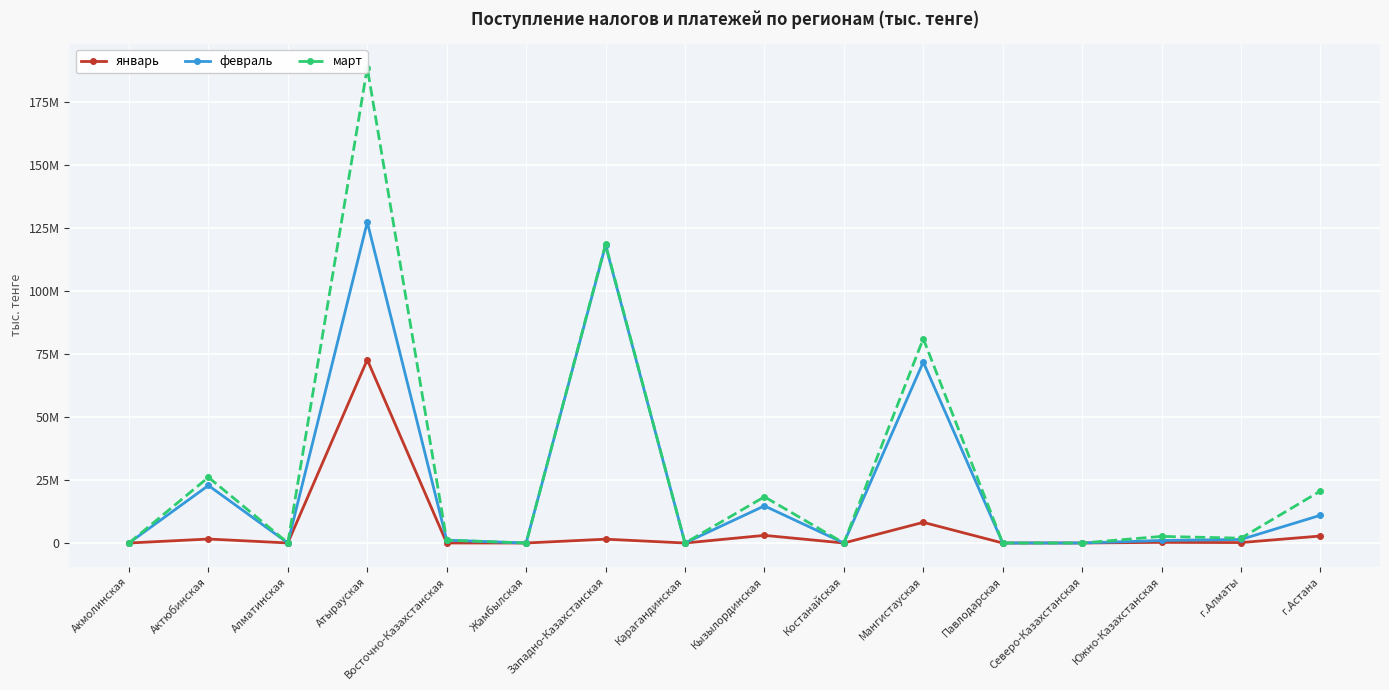

At which label does март reach its peak?

Атырауская